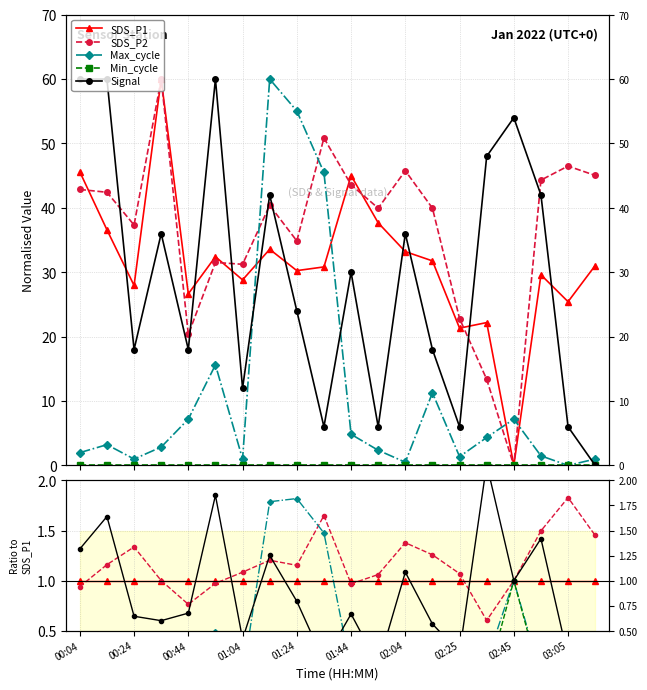

How many lines are shown in the chart?

5